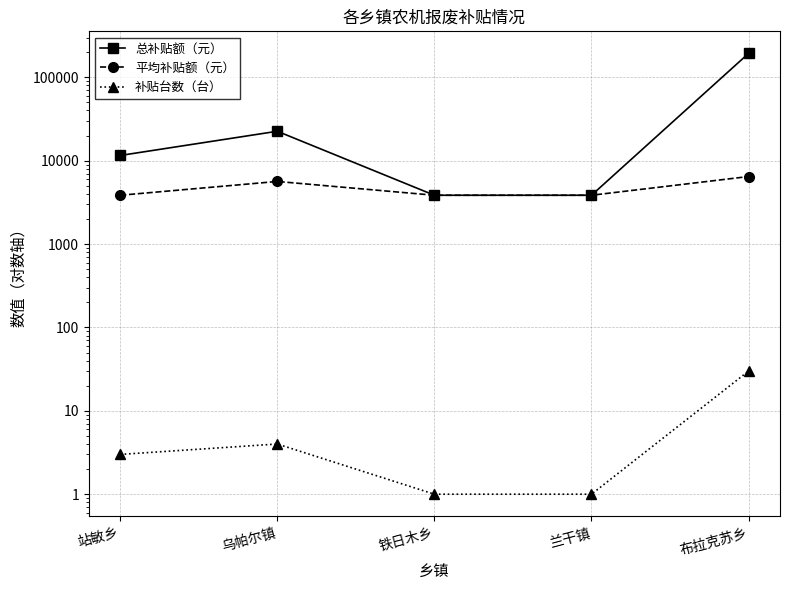

What is the spread (max minus min) of values at 兰干镇?

3849.0